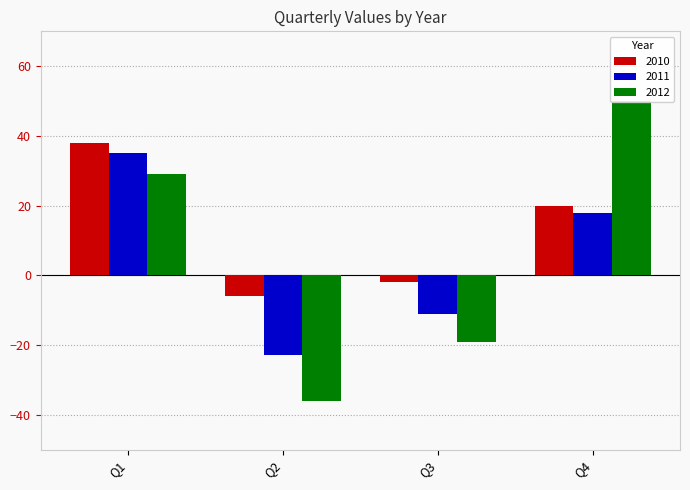

Are the bars grouped side by side (vs. stacked)?

Yes